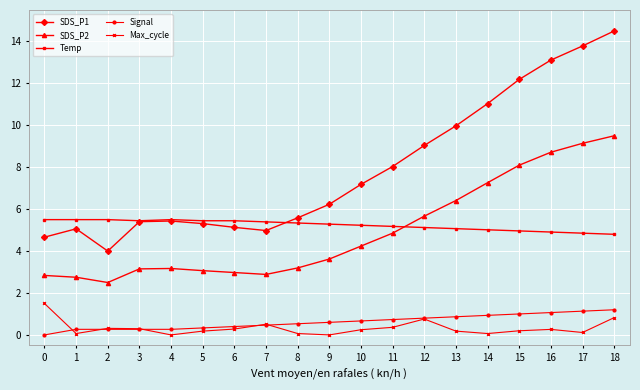

True or false: SDS_P1 has more than 1 interior local peaks.

True